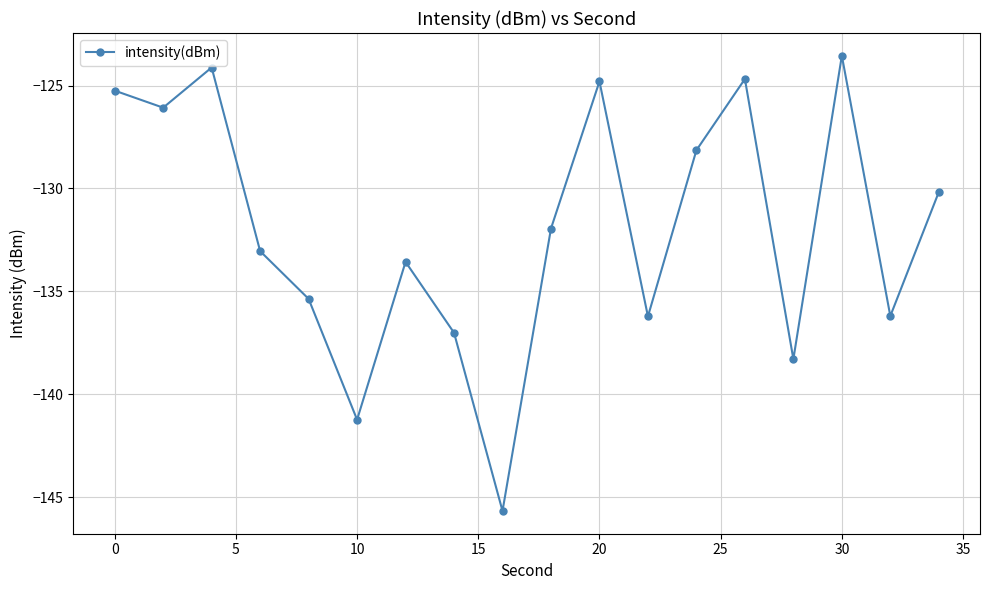

What is the sum of all values?

-2375.4